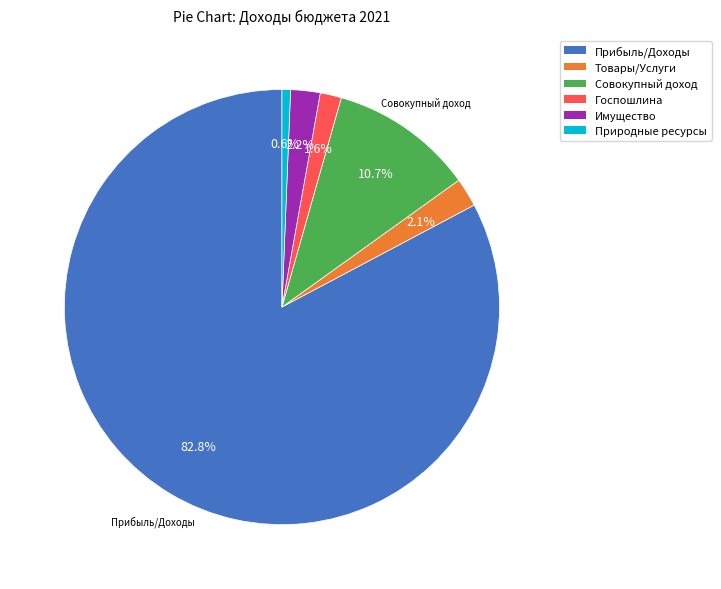

Does any single category account for the majority?

Yes